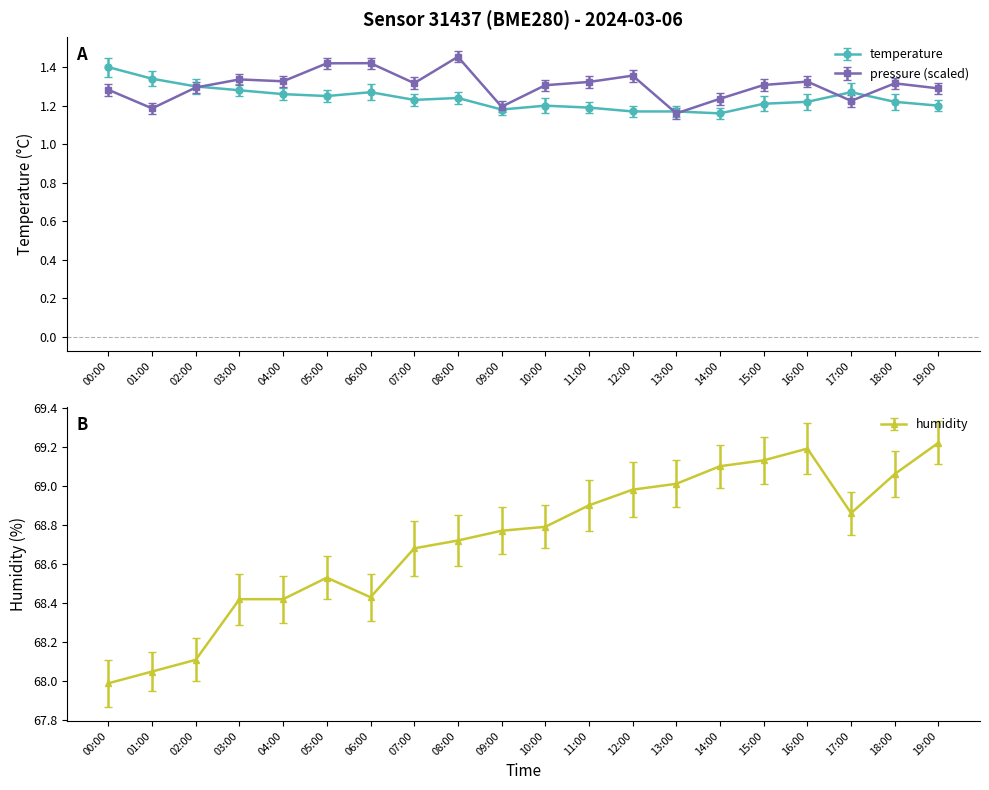

What is the total value across all series at 15:00?

71.6